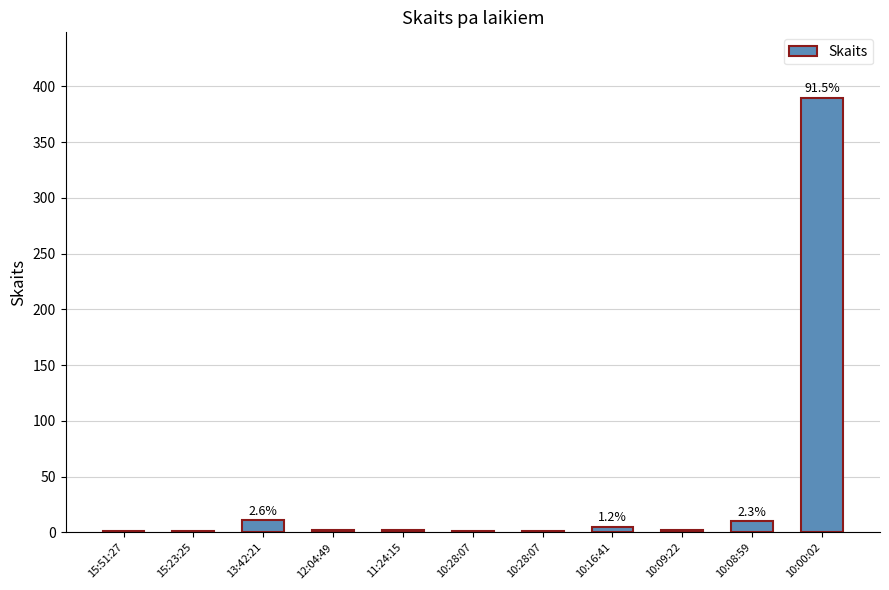

Count the number of categories in the chart.

11